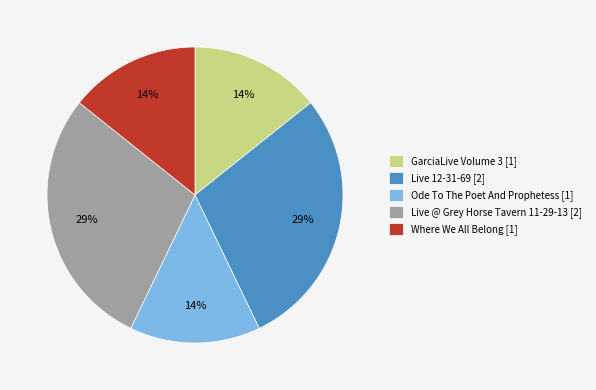

Is it true that Where We All Belong is 14% of the pie?

True